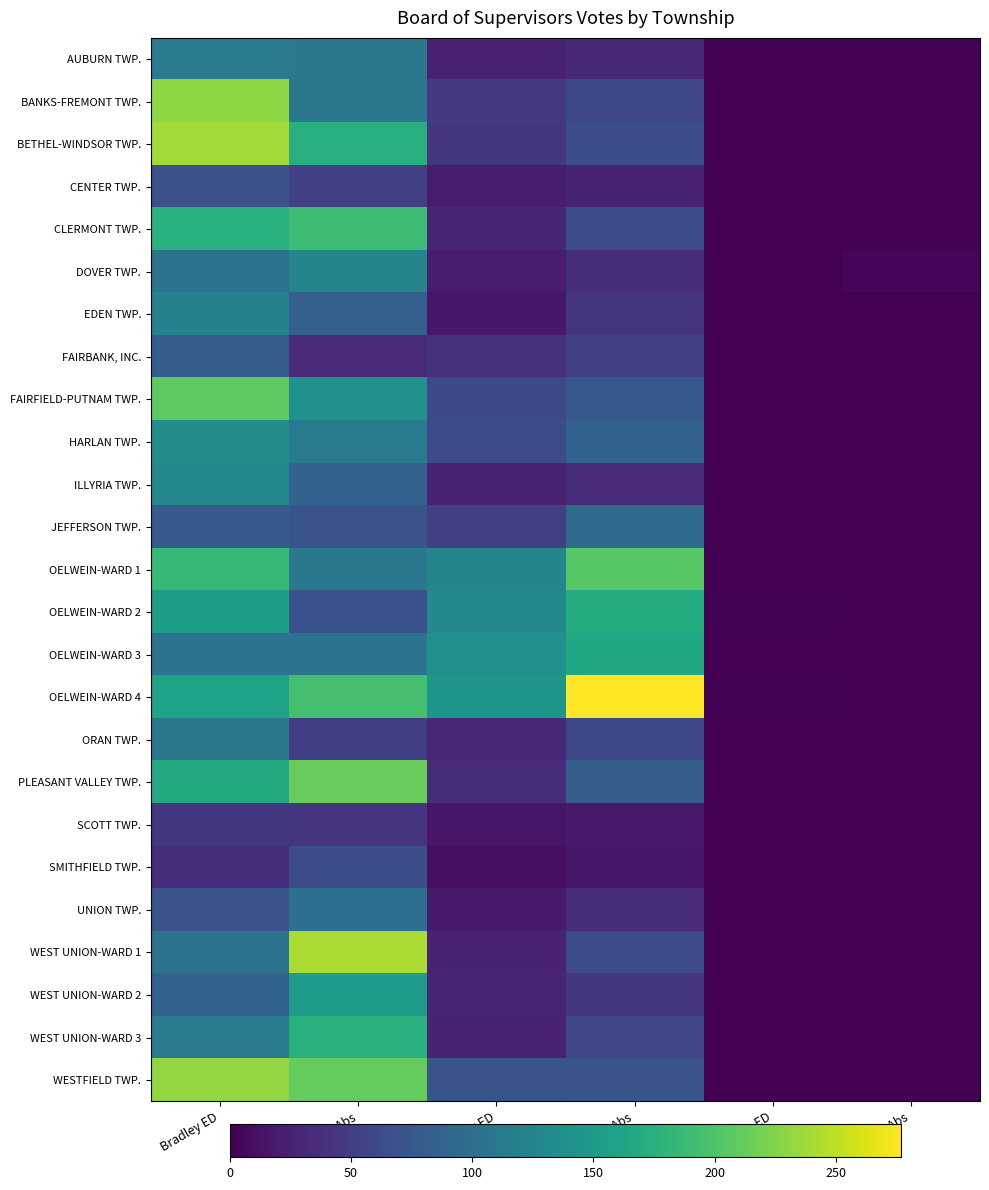

Rank the series at Write-in Abs from highest to lowest value.

DOVER TWP., FAIRBANK, INC., OELWEIN-WARD 2, ORAN TWP., PLEASANT VALLEY TWP., SMITHFIELD TWP., WEST UNION-WARD 2, AUBURN TWP., BANKS-FREMONT TWP., BETHEL-WINDSOR TWP., CENTER TWP., CLERMONT TWP., EDEN TWP., FAIRFIELD-PUTNAM TWP., HARLAN TWP., ILLYRIA TWP., JEFFERSON TWP., OELWEIN-WARD 1, OELWEIN-WARD 3, OELWEIN-WARD 4, SCOTT TWP., UNION TWP., WEST UNION-WARD 1, WEST UNION-WARD 3, WESTFIELD TWP.